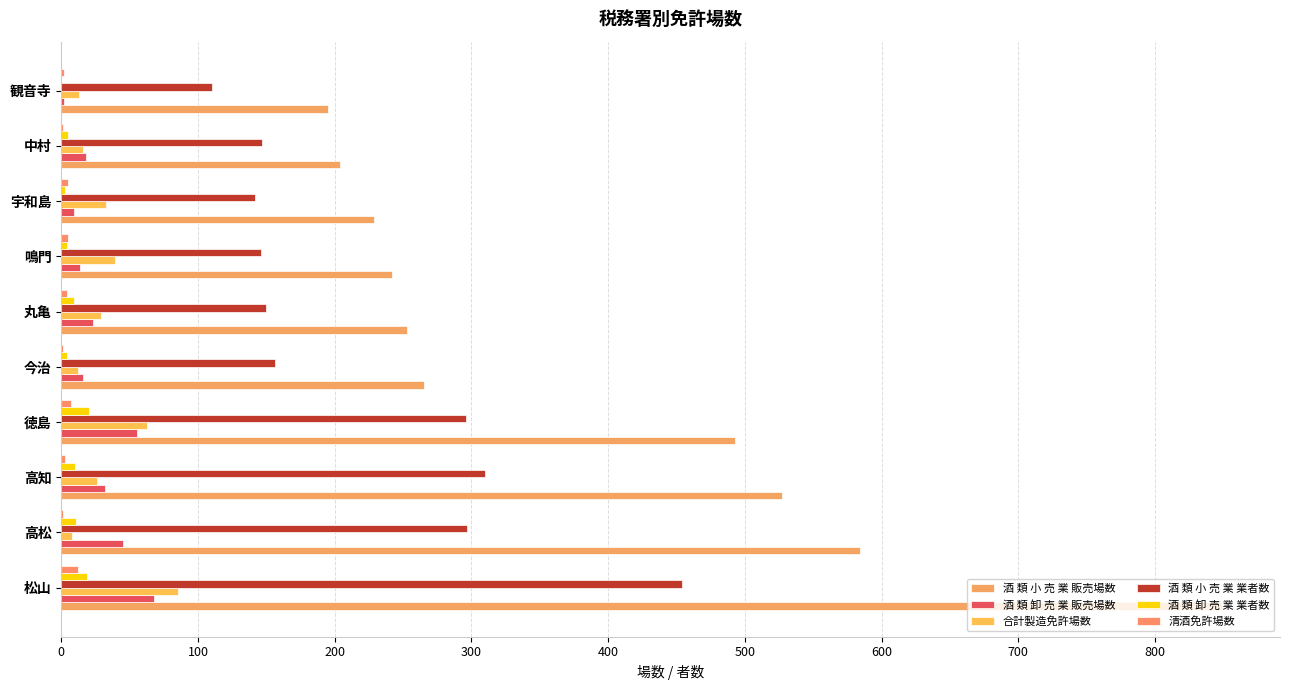

What is the value of the 酒 類 卸 売 業 販売場数 bar at the 2nd from the left?

45